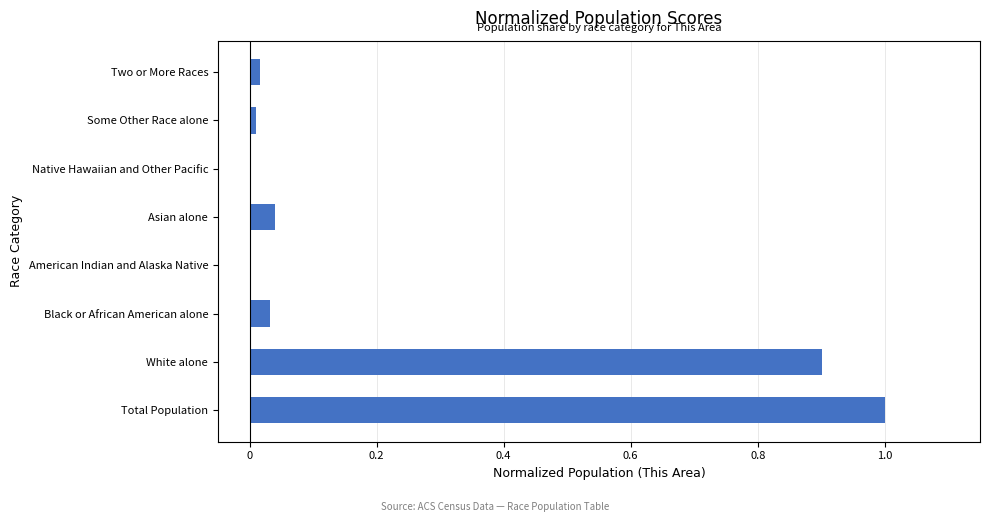

What is the maximum value shown in the chart?

1.0